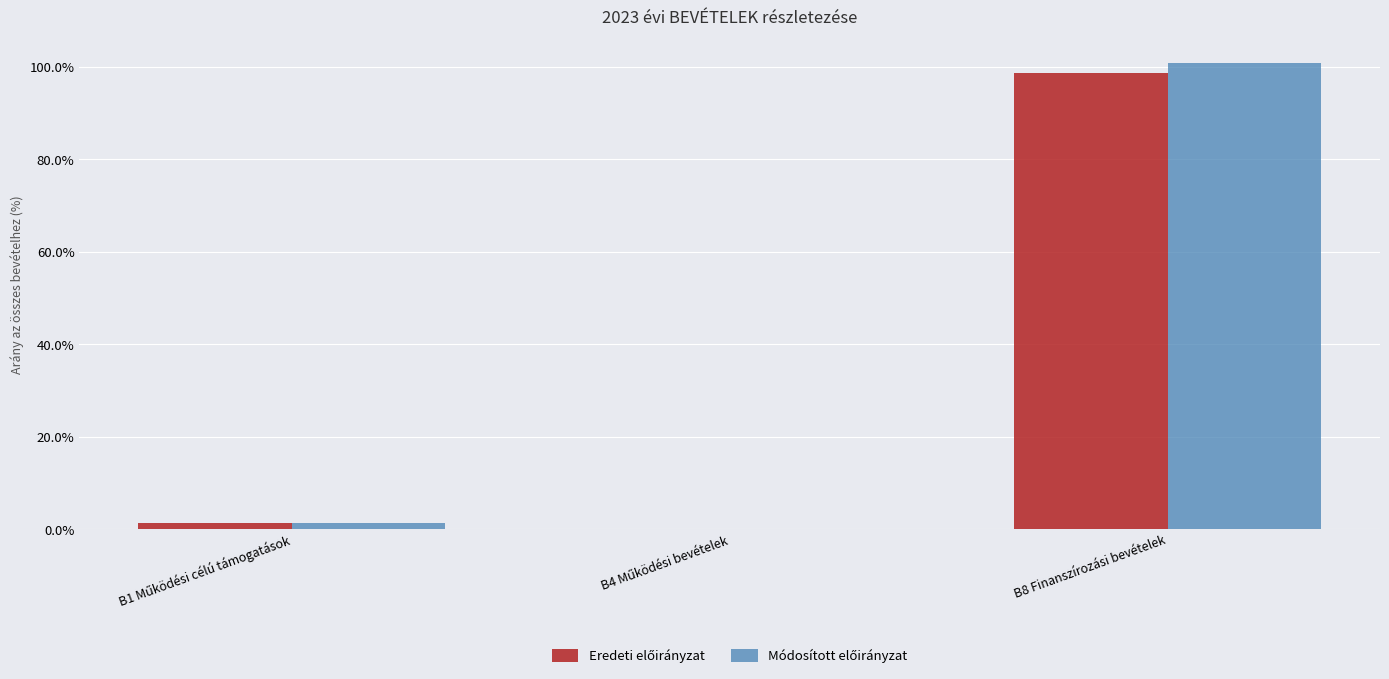

At which category is the sum across all series the highest?

B8 Finanszírozási bevételek